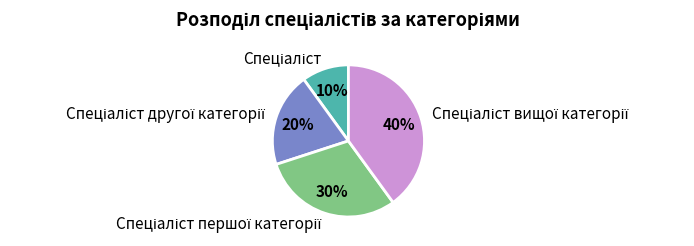

Does any single category account for the majority?

No